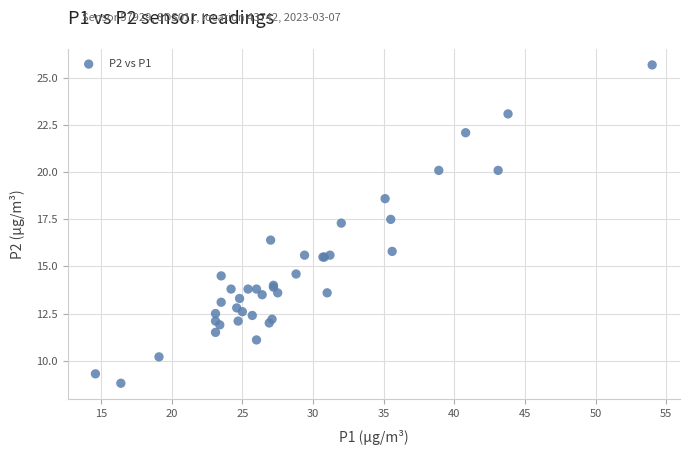

What Y value in the scatter plot is closest to 17?

17.3